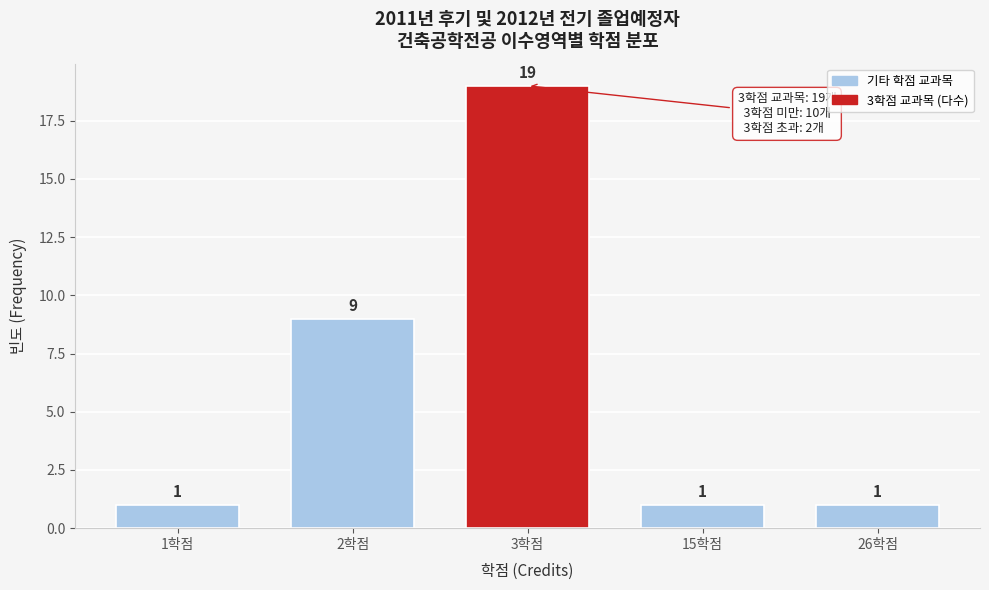

Reading left to right, extract all data points from this chart.

1학점=1	2학점=9	3학점=19	15학점=1	26학점=1